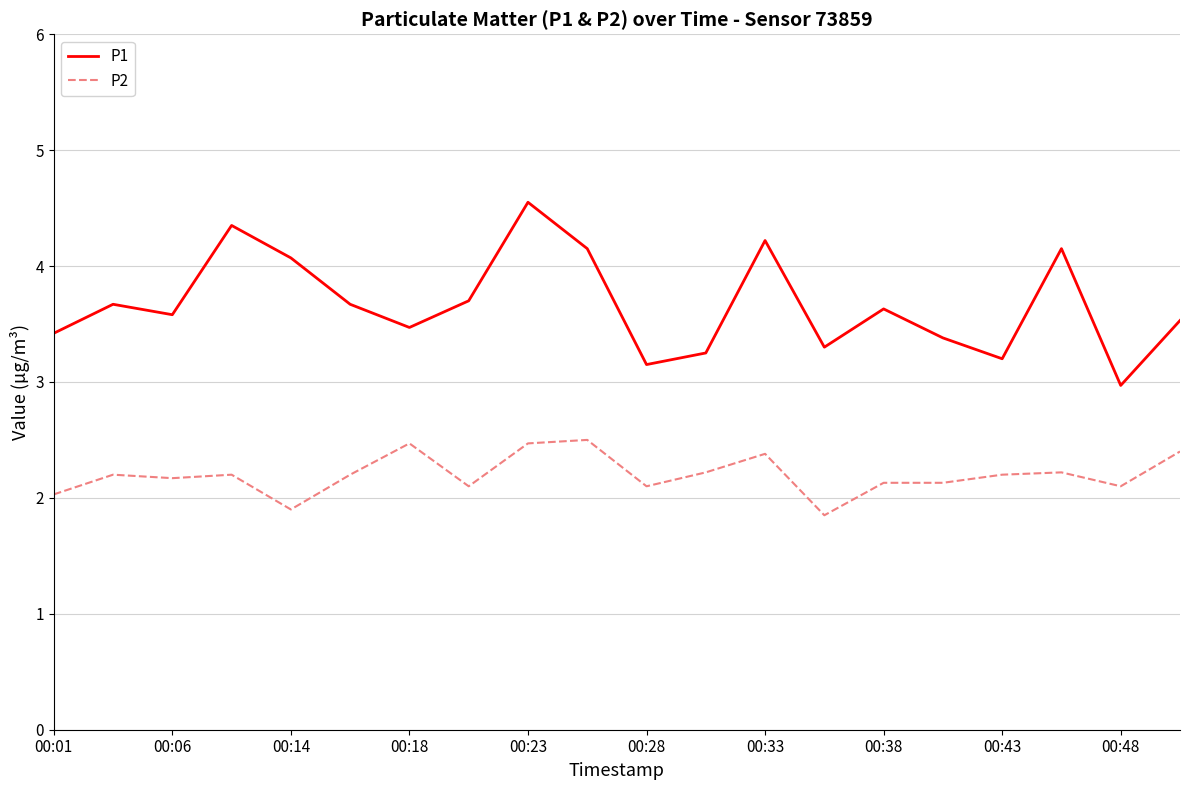

Which series has the largest range (max minus min)?

P1